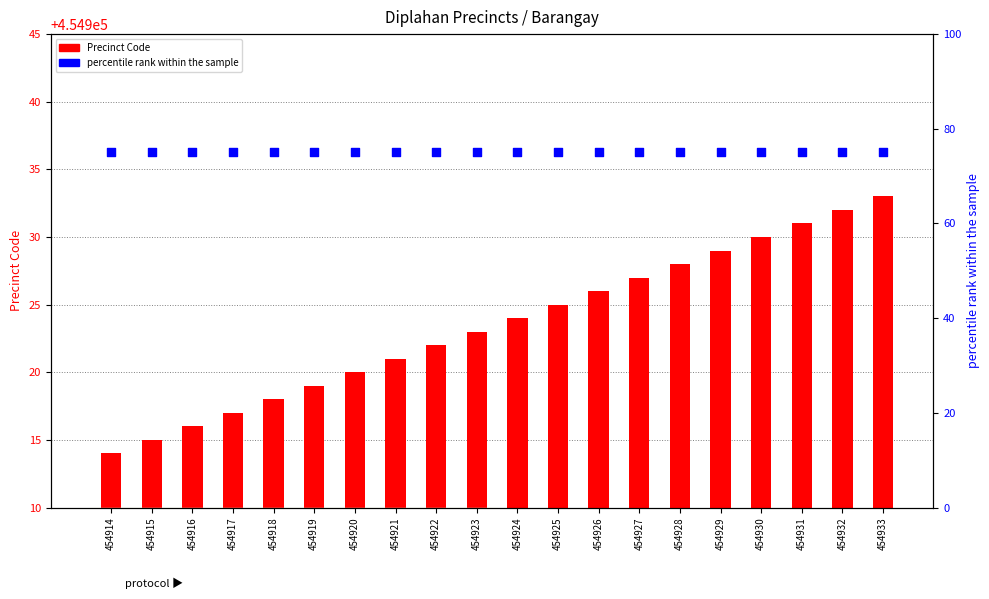

What are all the series names shown in the legend?

Precinct Code, percentile rank within the sample